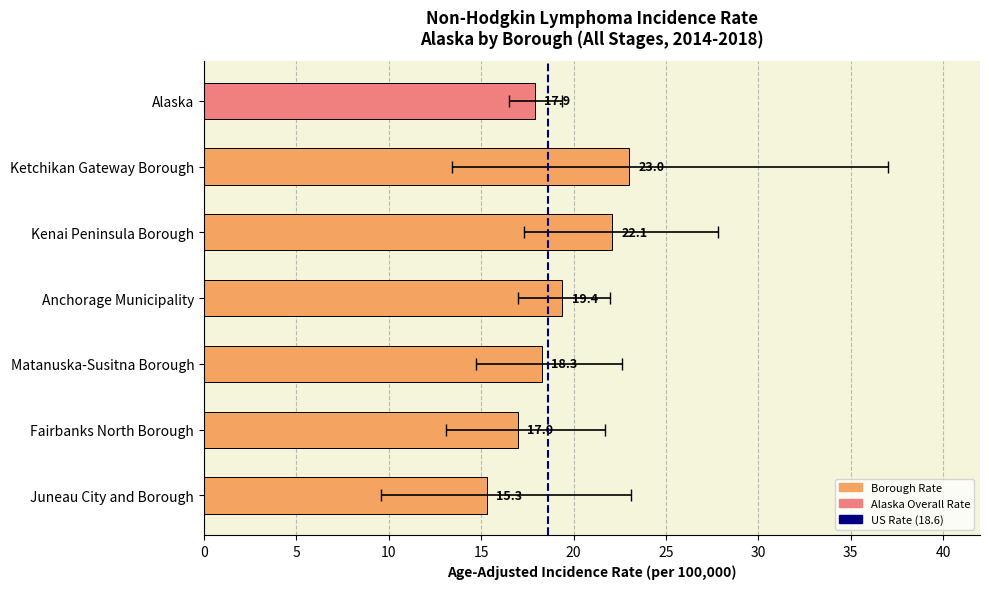

Is it true that the value at Fairbanks North Borough is 9.1?

False